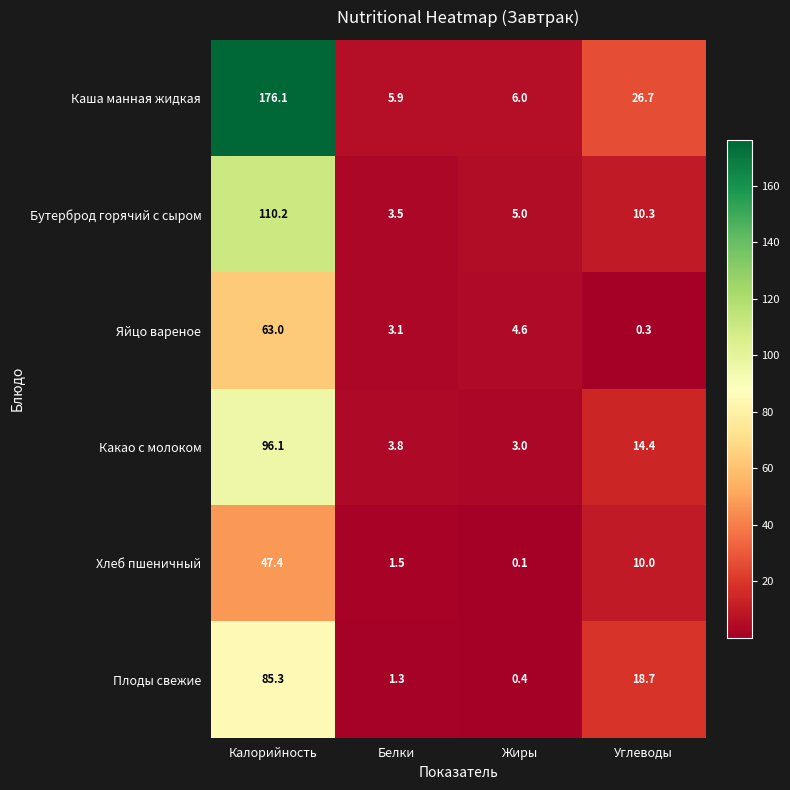

Which category has the lowest value across all series?

Жиры